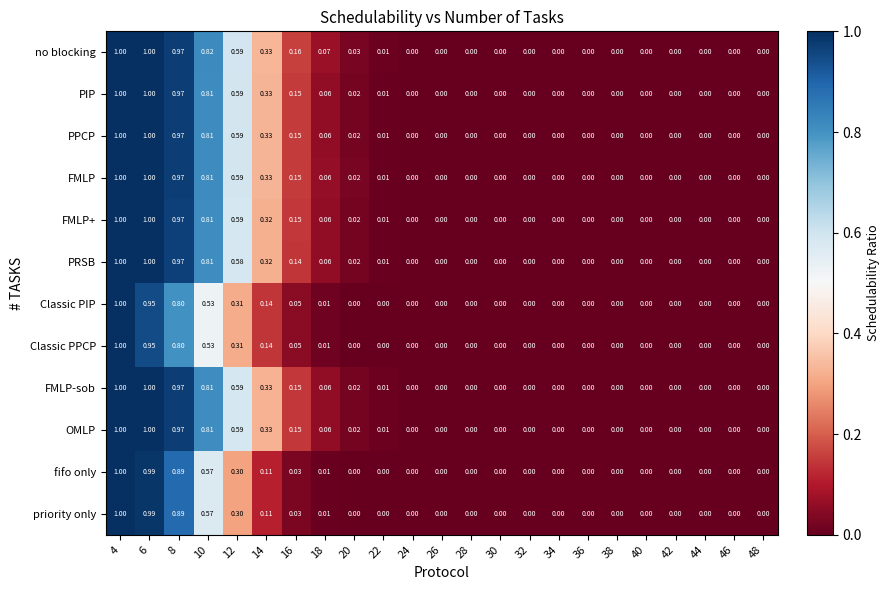

Which series changed the most between 18 and 42?

no blocking